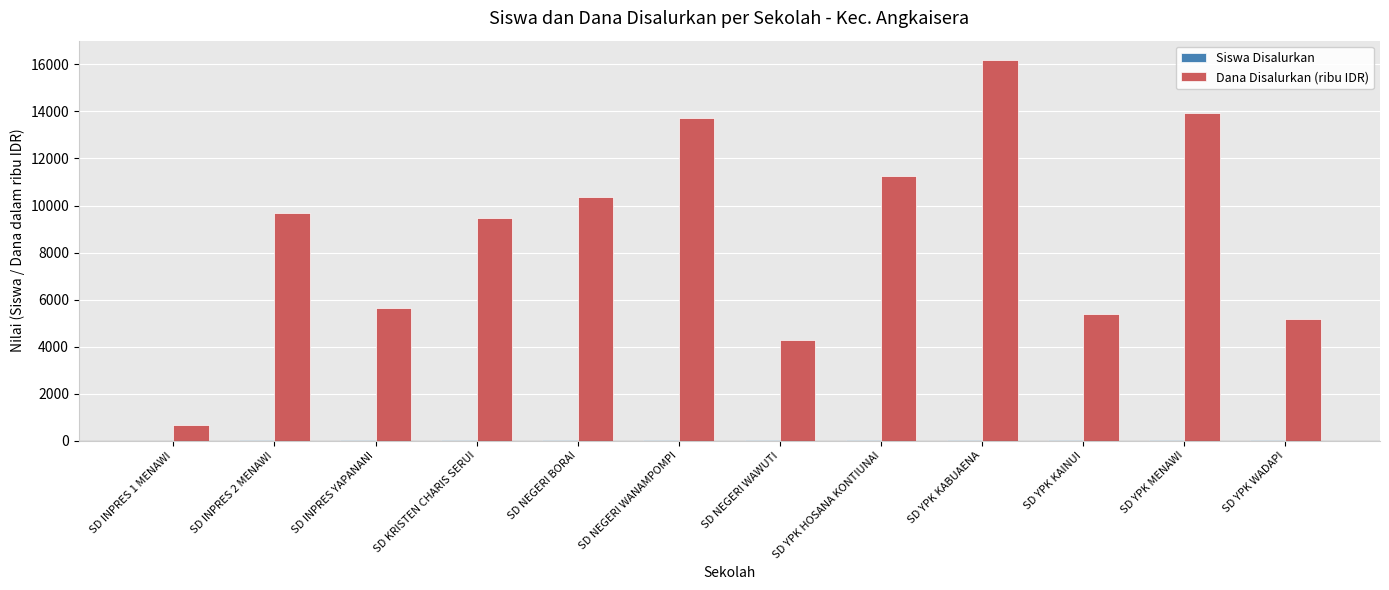

Which label corresponds to the largest value in the chart?

SD YPK KABUAENA